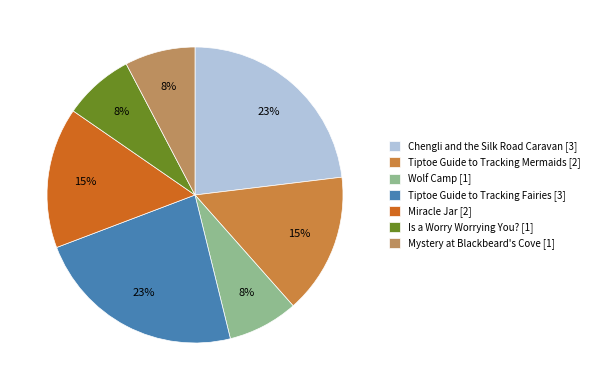

True or false: Tiptoe Guide to Tracking Fairies accounts for 38% of the total.

False